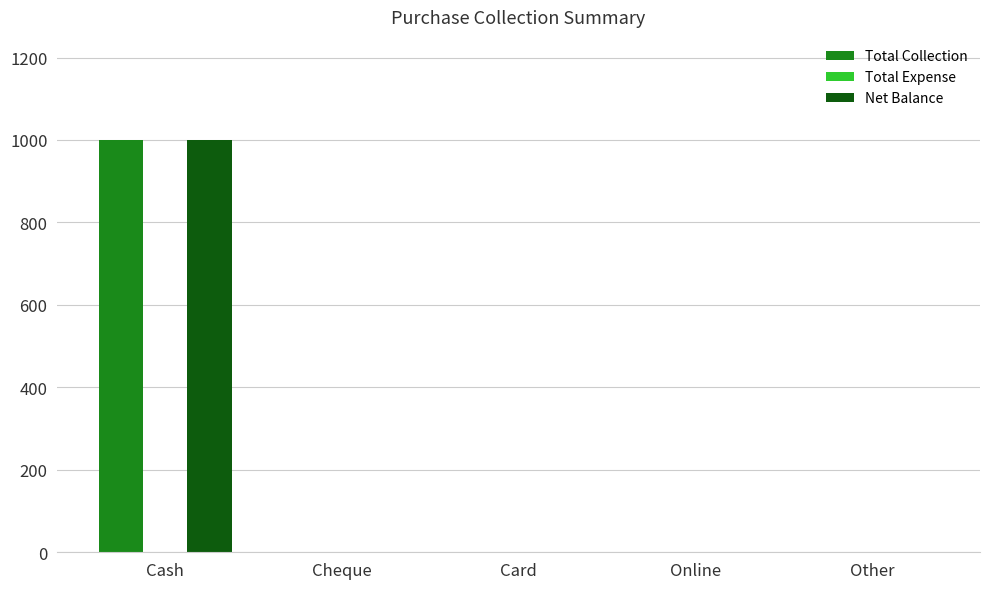

How many categories are shown in the chart?

5